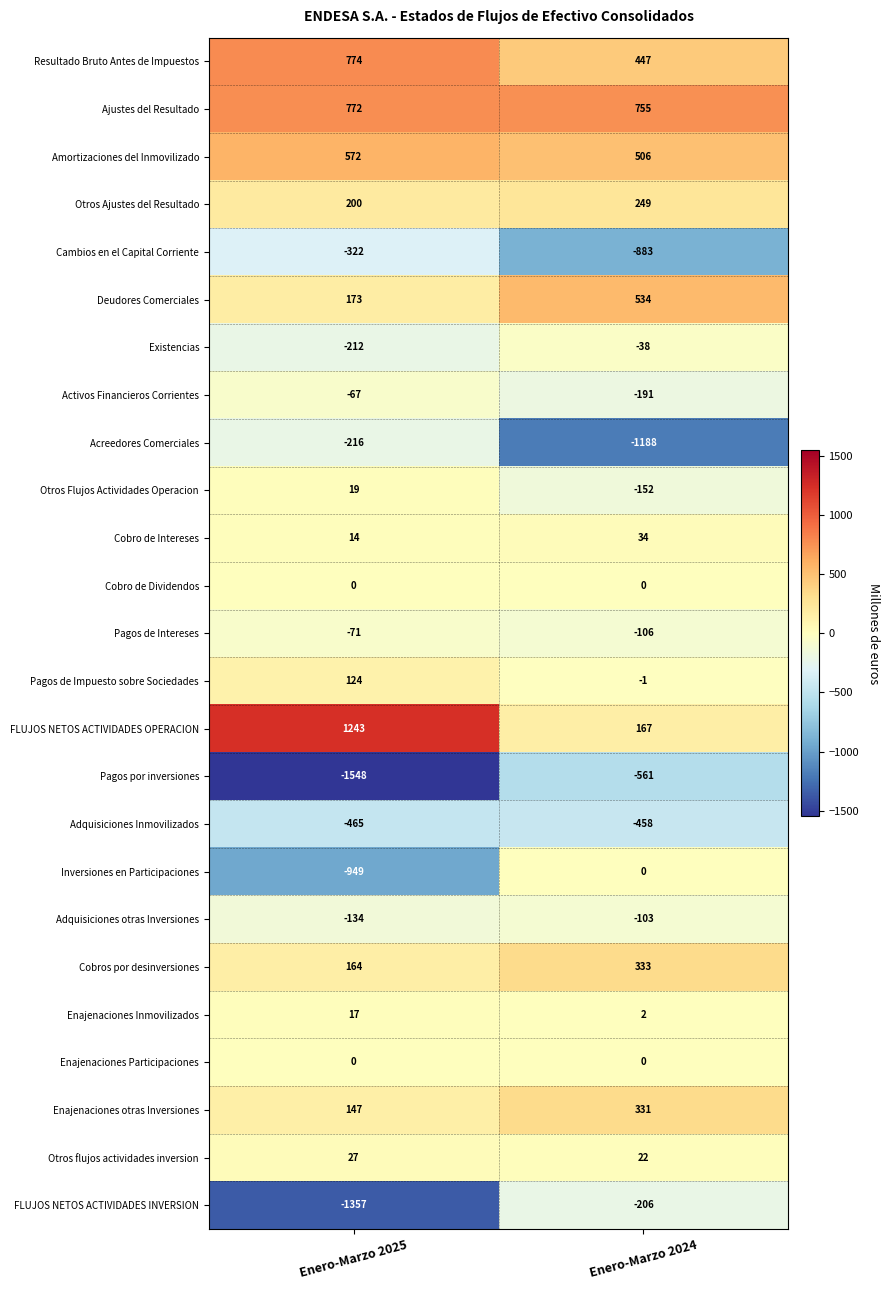

Where is Otros flujos actividades inversion nearest to the value 24?

Enero-Marzo 2024